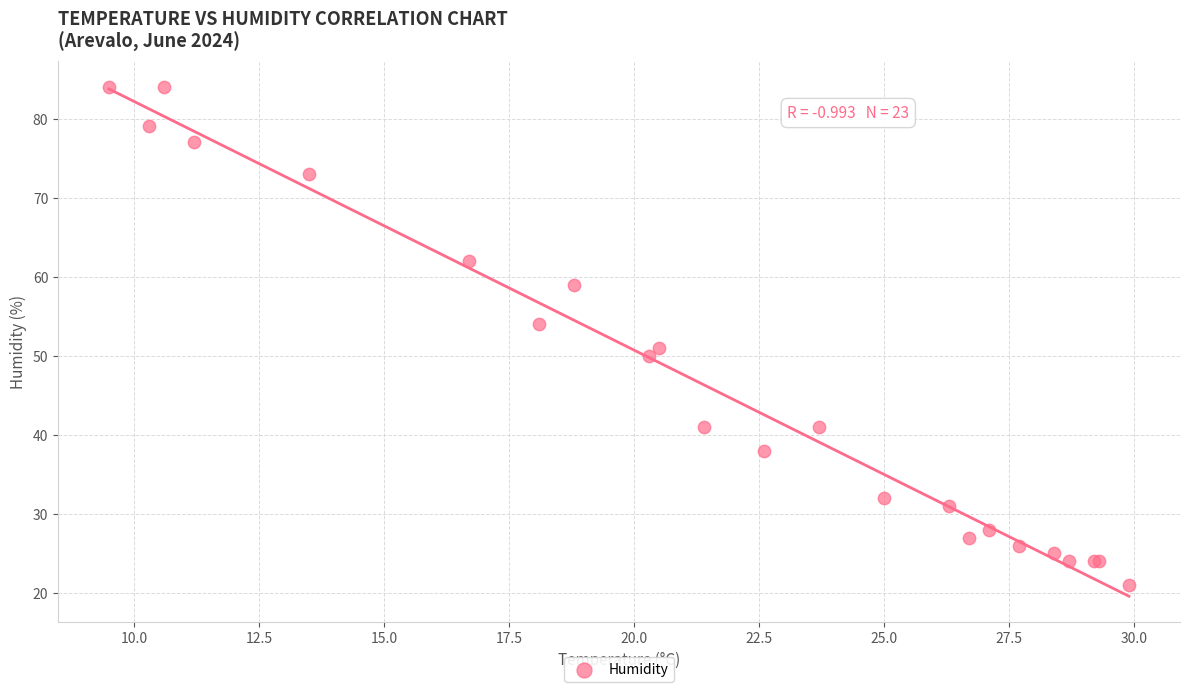

What Y value in the scatter plot is closest to 52?

51